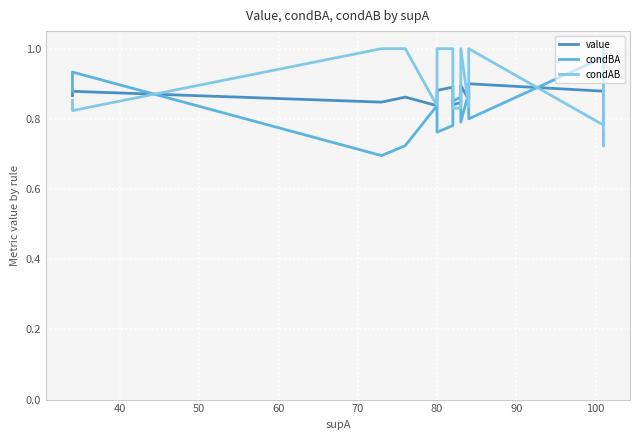

Reading right to left, what are all the values shown in this chart?

value: 0.9	0.9	0.9	0.8	0.9	1.0	0.9	0.9	0.9	0.9	0.9	0.8	0.8	0.9	0.9	0.8	0.9	0.8	0.9	0.9
condBA: 1.0	1.0	1.0	1.0	1.0	1.0	1.0	1.0	0.8	0.9	0.8	0.9	0.8	0.8	0.8	0.8	0.7	0.7	0.9	0.9
condAB: 0.8	0.7	0.7	0.7	0.8	1.0	0.8	0.8	1.0	0.8	1.0	0.8	0.8	1.0	1.0	0.8	1.0	1.0	0.8	0.9